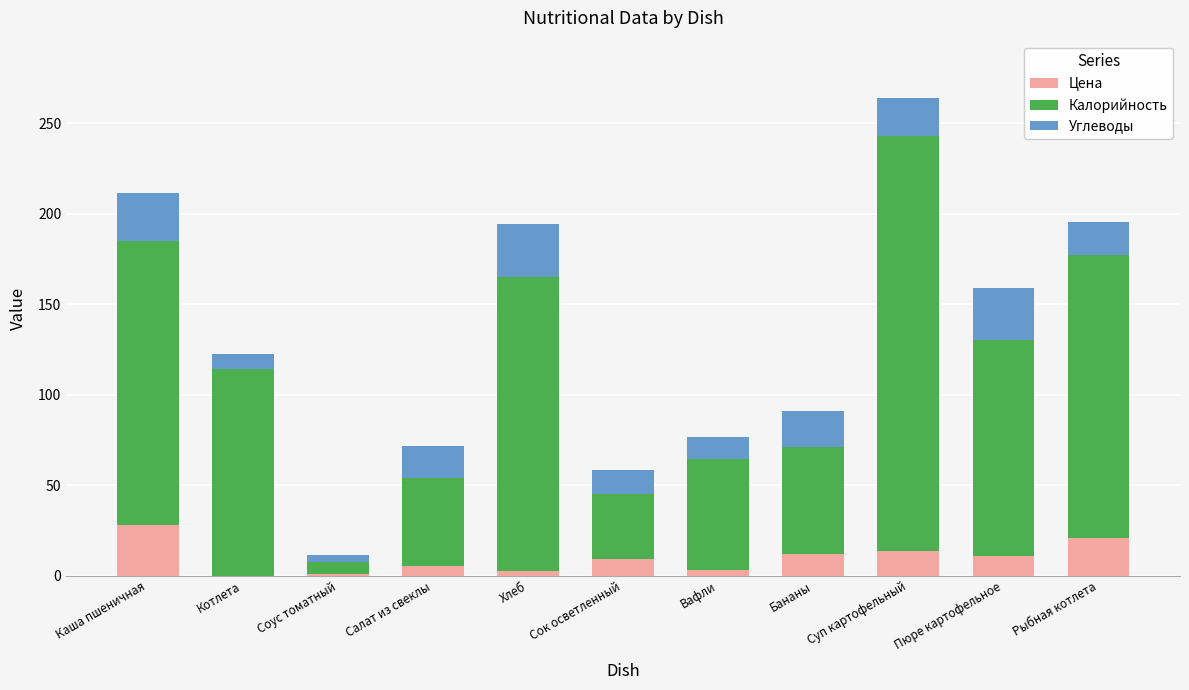

Read the Цена value at Каша пшеничная.

27.8